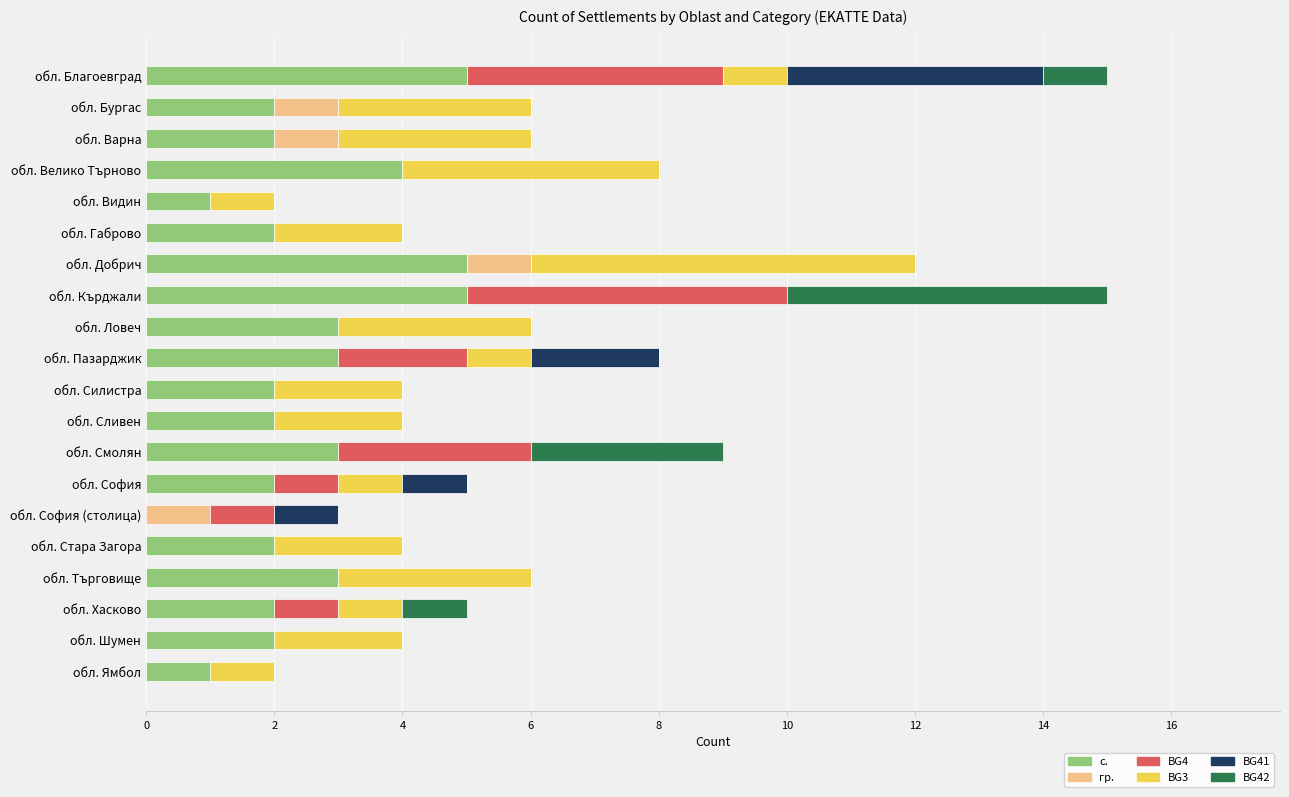

What is the sum of the с. values at обл. Велико Търново and обл. Шумен?

6